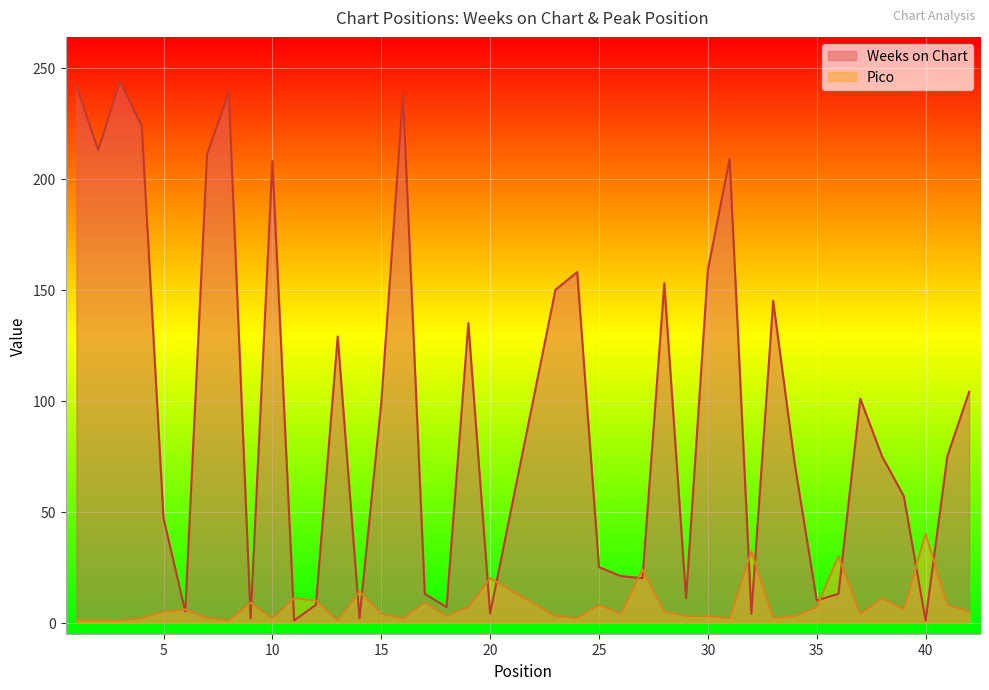

What is the total value across all series at 24?

160